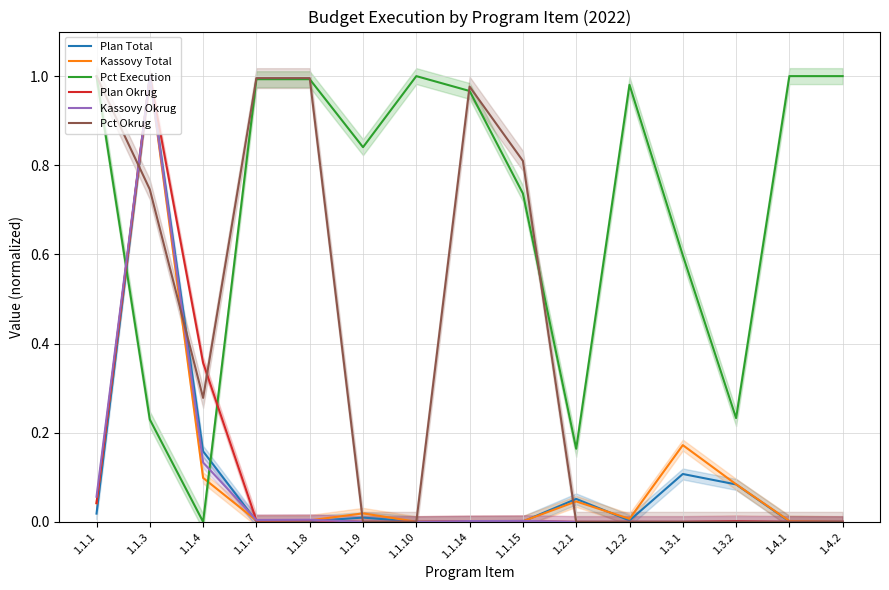

At which category does the chart reach its peak across all series?

1.1.3